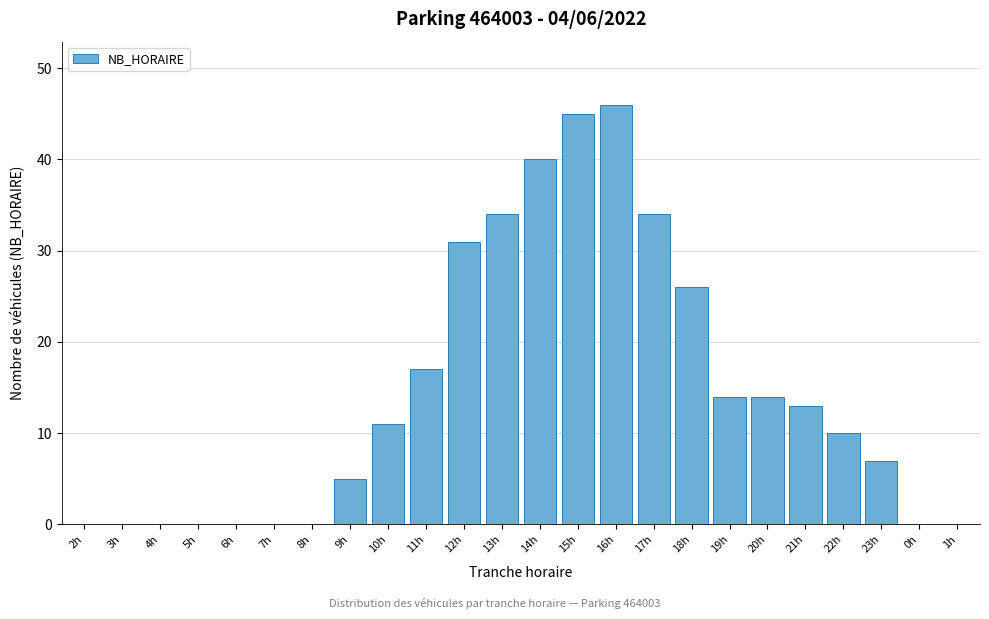

Reading left to right, transcribe all the data shown in this chart.

2h=0	3h=0	4h=0	5h=0	6h=0	7h=0	8h=0	9h=5	10h=11	11h=17	12h=31	13h=34	14h=40	15h=45	16h=46	17h=34	18h=26	19h=14	20h=14	21h=13	22h=10	23h=7	0h=0	1h=0